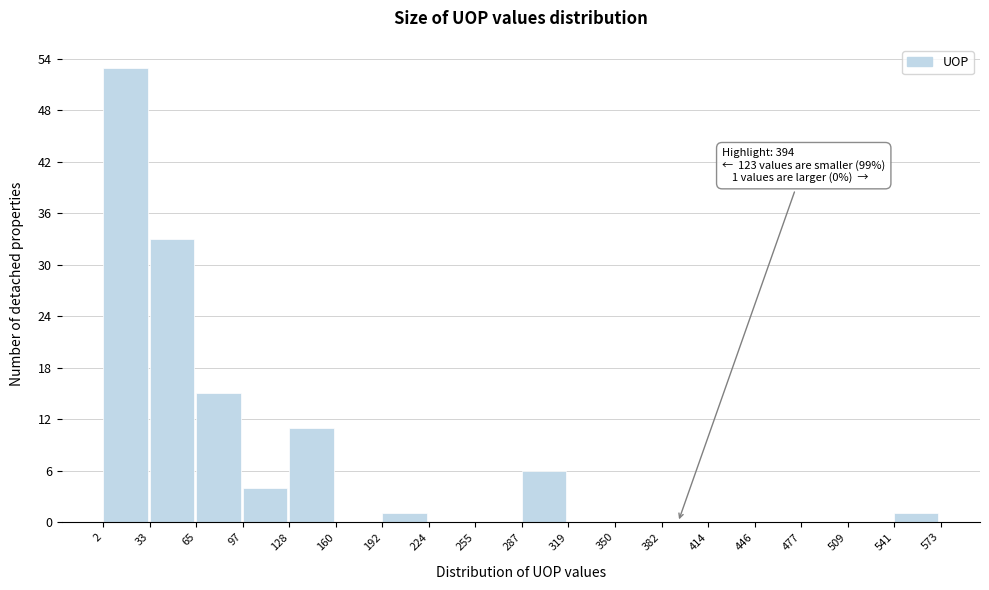

Which range on the x-axis has the tallest bar?

2 to 33